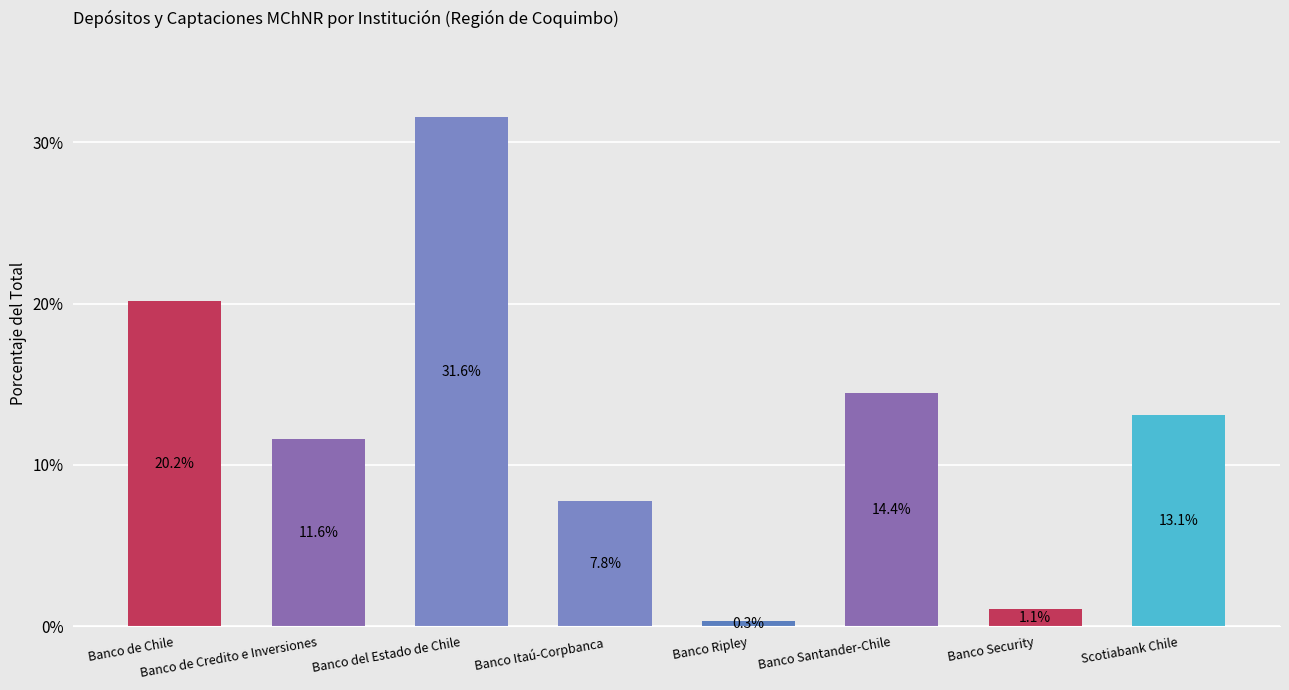

What is the difference between the values at Banco Santander-Chile and Banco de Chile?

5.7